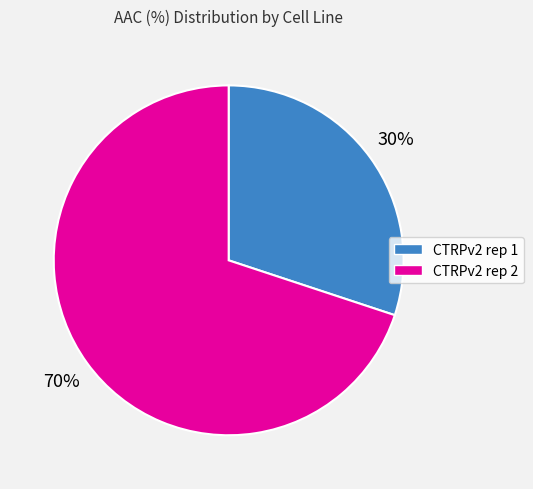

To the nearest percent, what is the average slice percentage?

50%